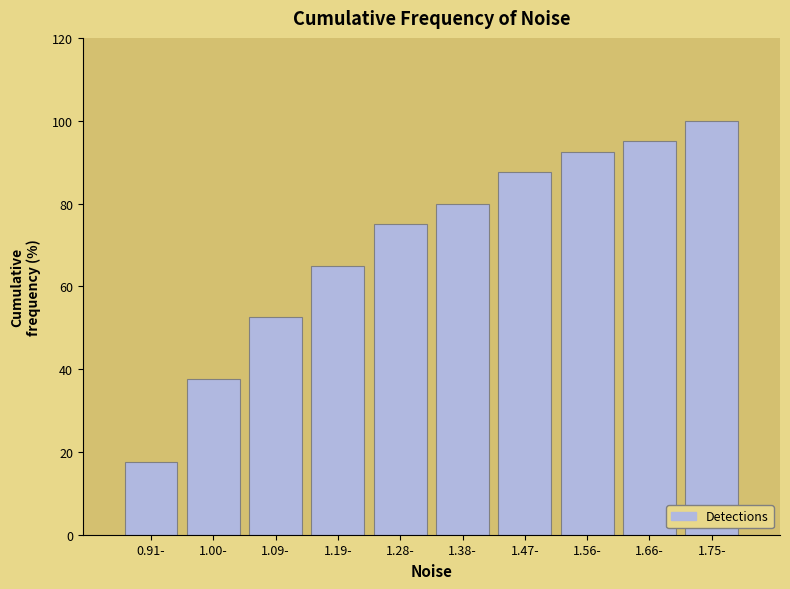

Reading left to right, what are all the values shown in this chart?

0.91-=17.5	1.00-=37.5	1.09-=52.5	1.19-=65.0	1.28-=75.0	1.38-=80.0	1.47-=87.5	1.56-=92.5	1.66-=95.0	1.75-=100.0